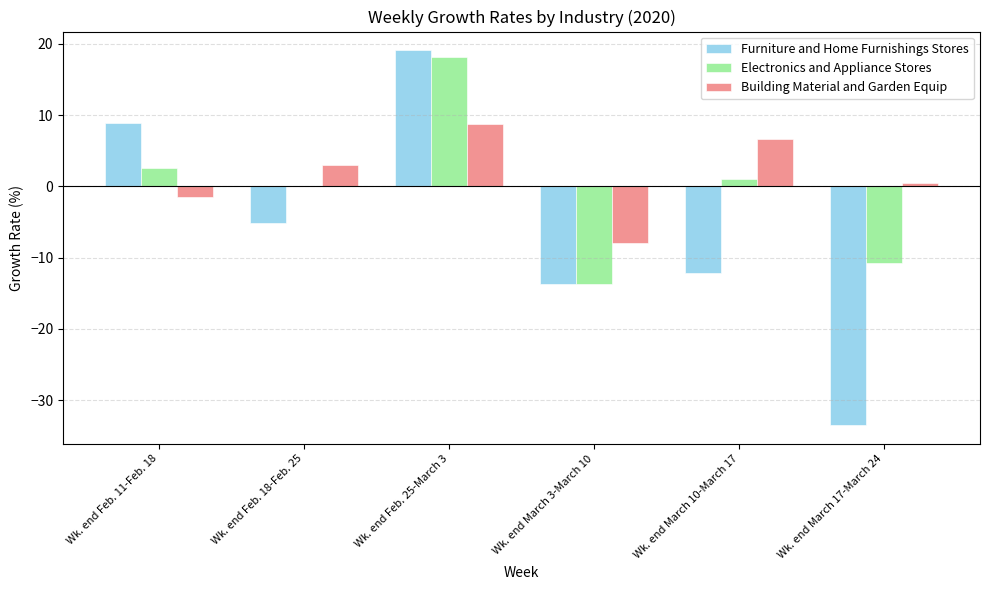

At which label is Furniture and Home Furnishings Stores closest to -7?

Wk. end Feb. 18-Feb. 25